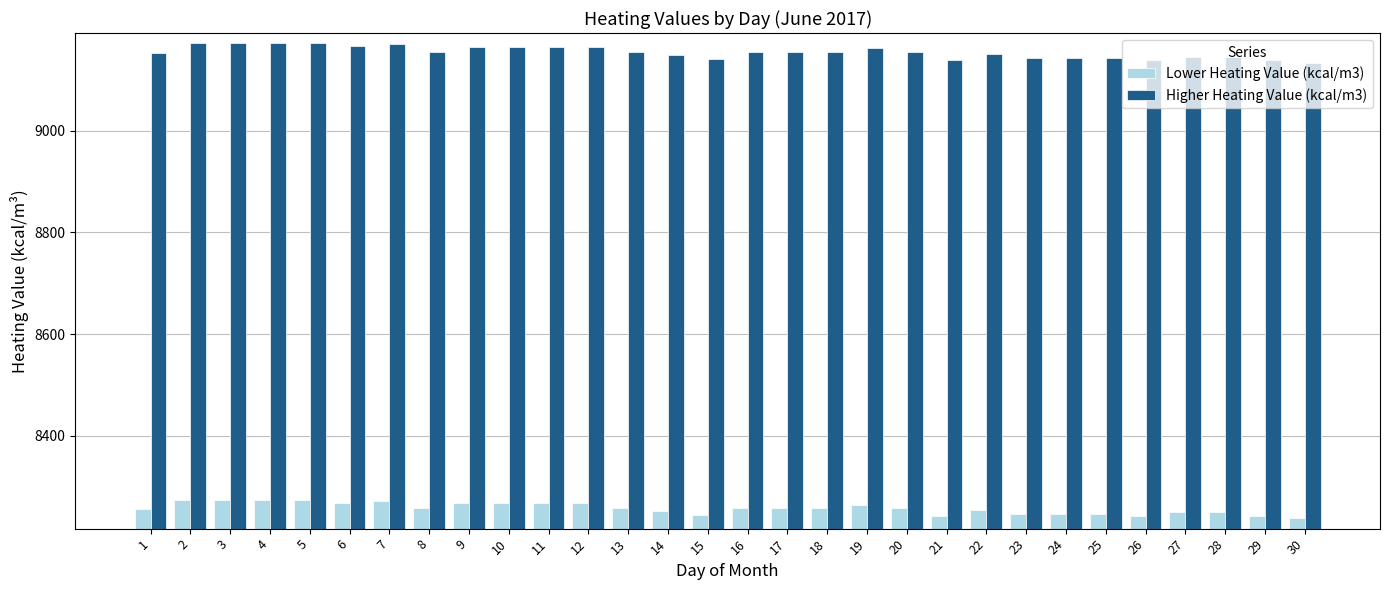

What is the value of the Higher Heating Value (kcal/m3) bar at the 28th from the left?

9145.4